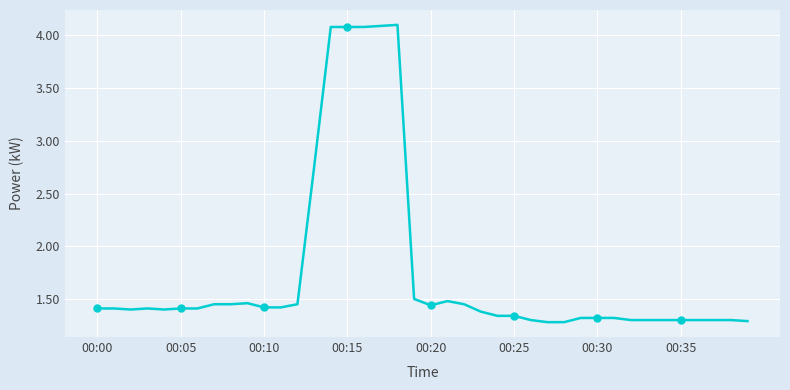

What is the value of the 23rd point from the left?

1.4